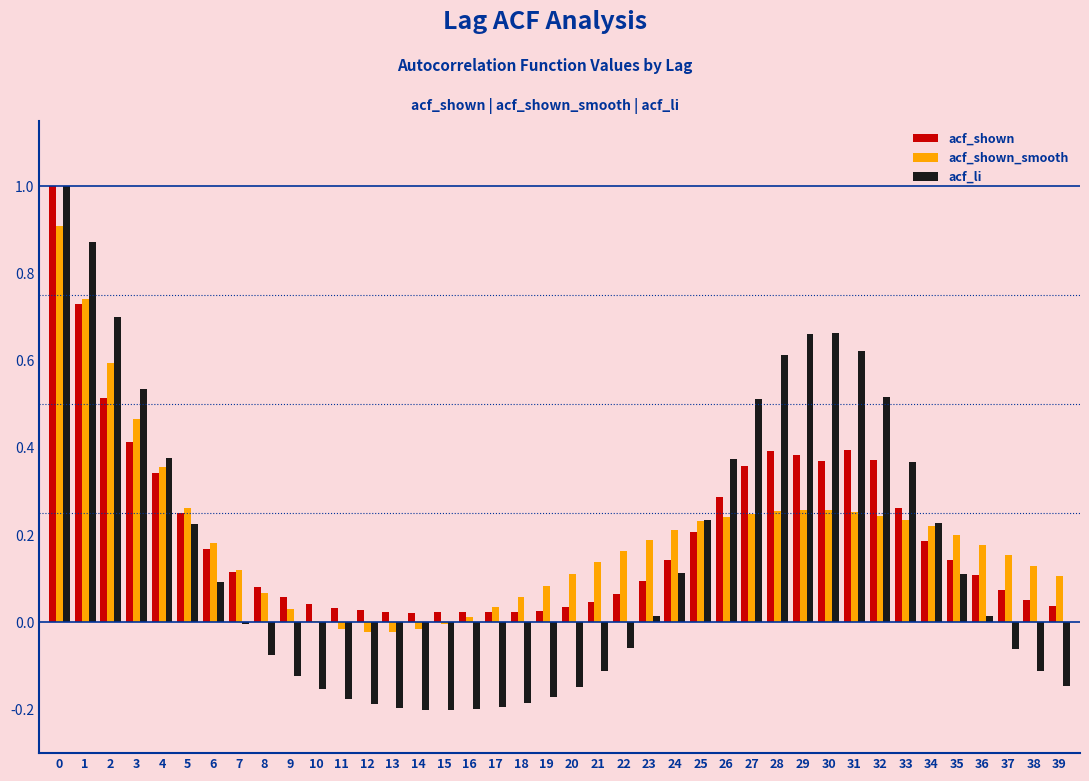

Which series changed the most between 4 and 24?

acf_li